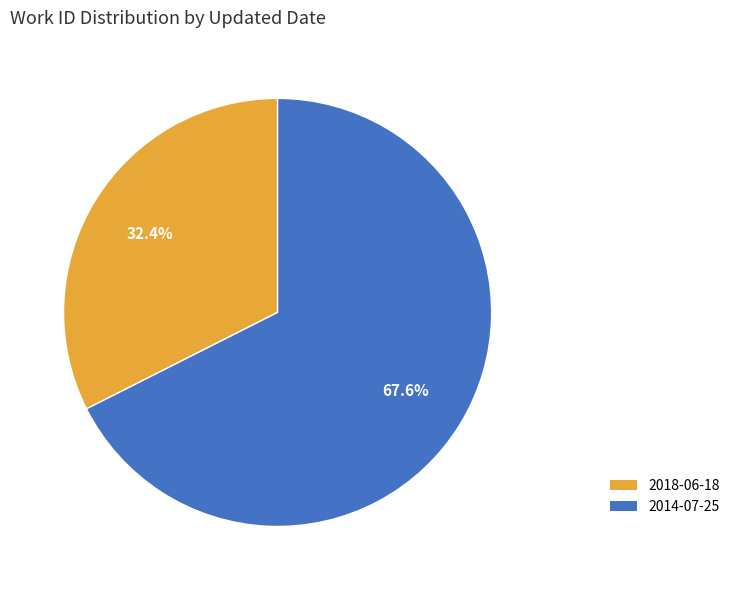

What percentage is the 2014-07-25 slice, to the nearest percent?

68%